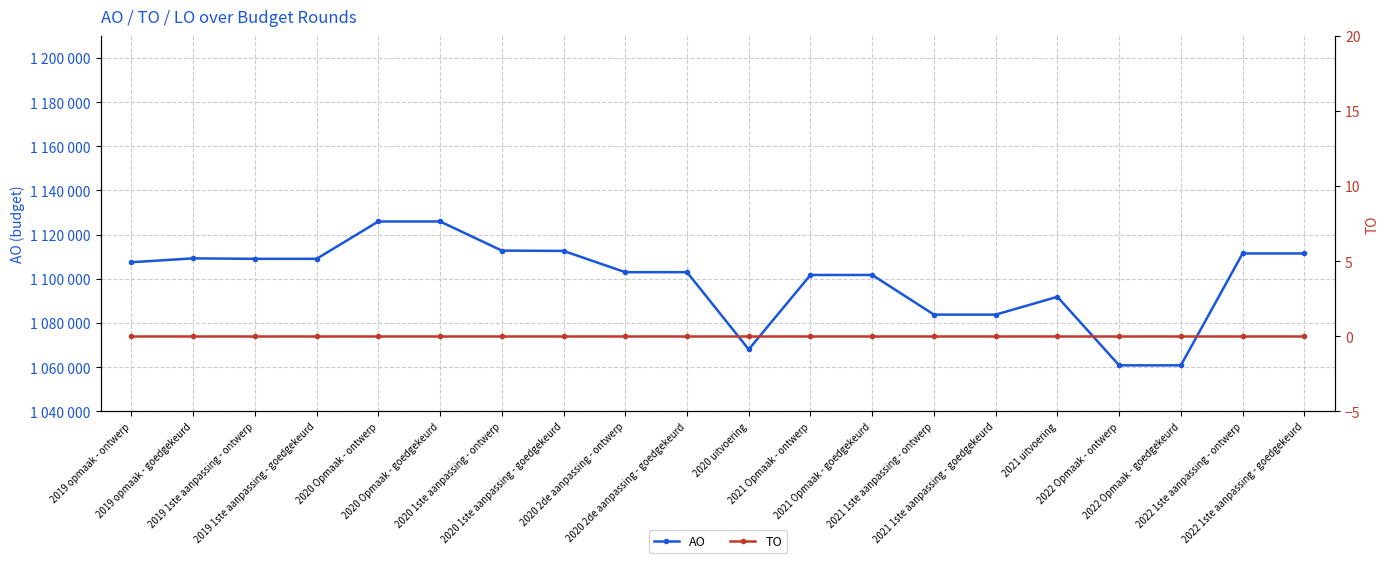

Reading left to right, extract all data points from this chart.

AO: 1107478	1109229	1109015	1109015	1125941	1125941	1112746	1112596	1102967	1102967	1067985	1101705	1101705	1083743	1083743	1091805	1060766	1060766	1111450	1111450
TO: 0	0	0	0	0	0	0	0	0	0	0	0	0	0	0	0	0	0	0	0